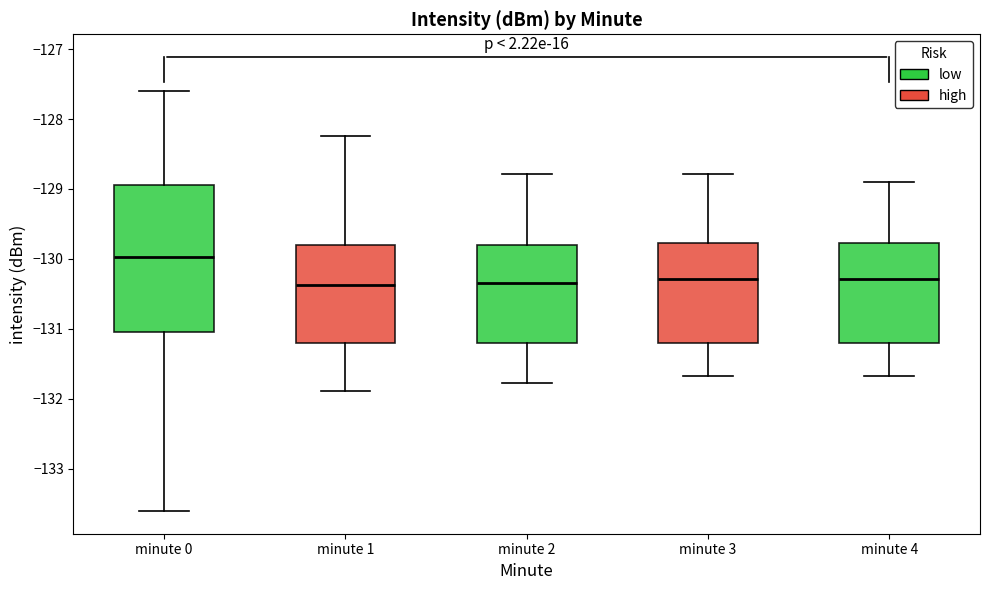

Which box is the tallest, from its lower edge to its upper edge?

minute 0